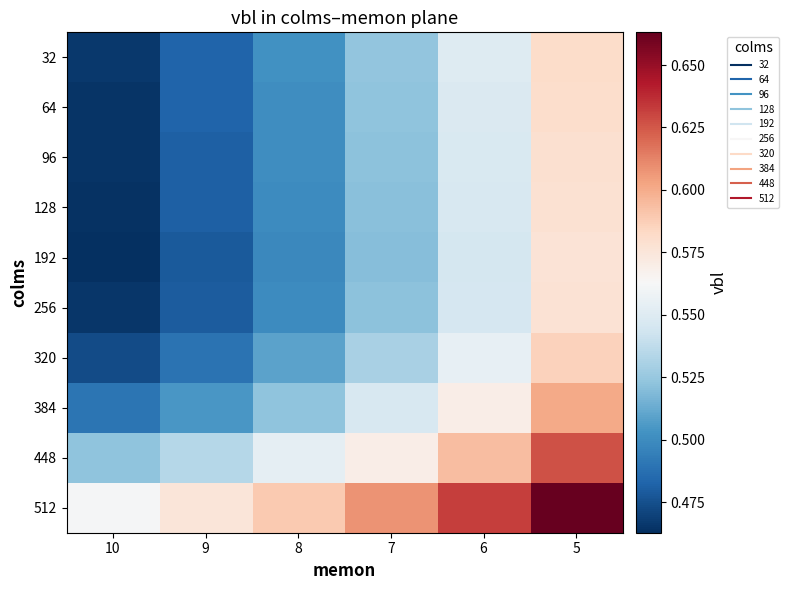

Between 8 and 9, which is larger?

8